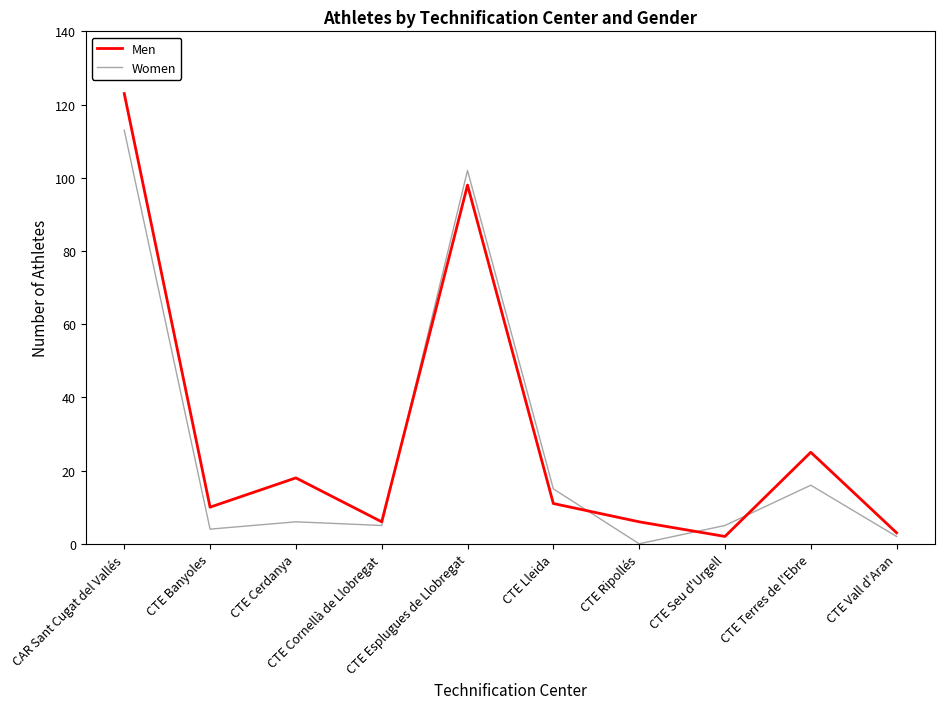

Does the chart have visible grid lines?

No